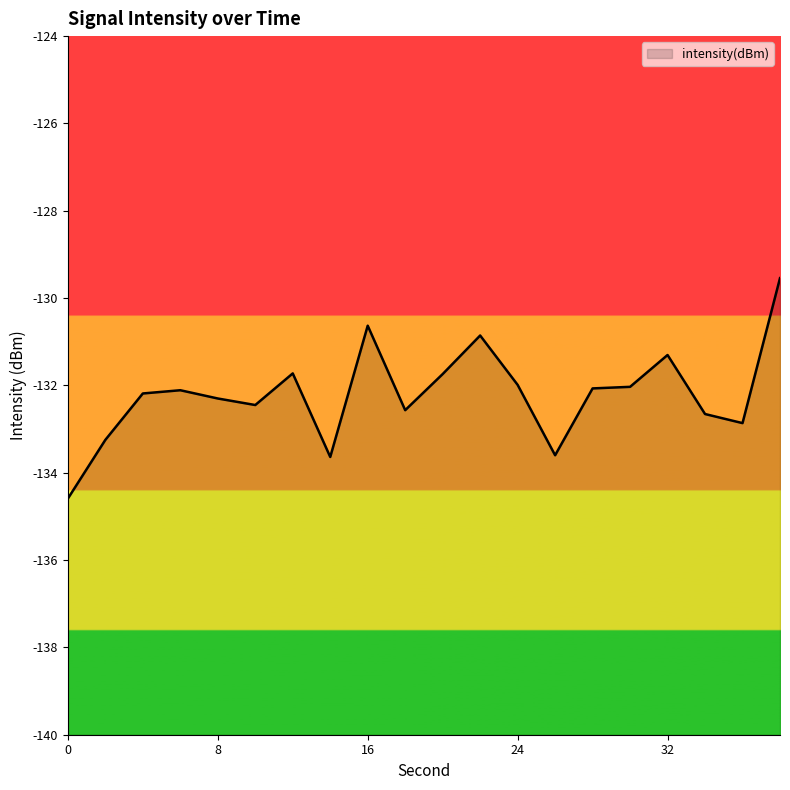

How many values exceed -132?

7